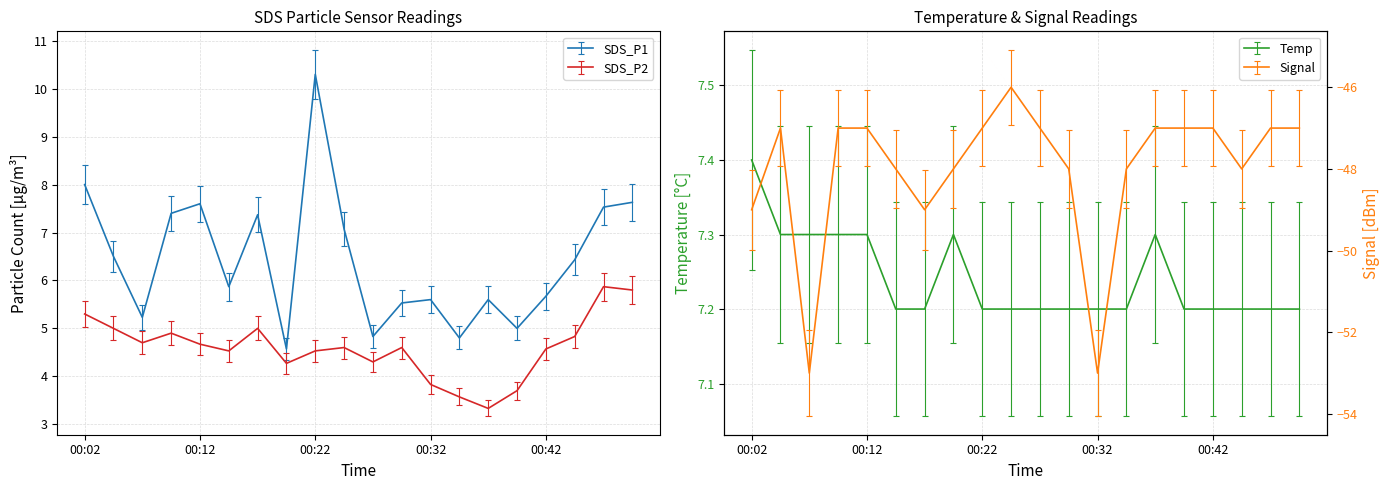

The Signal series shows -11.2 at 00:44. True or false?

False